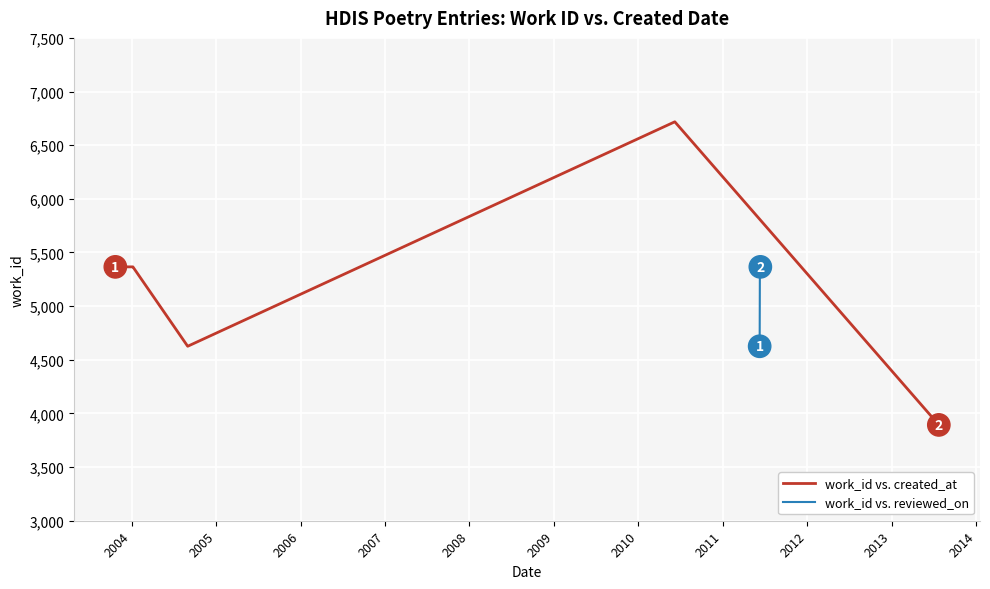

Approximately how many times larger is the value at 2004-01-07 compared to 2004-01-06?

1.0